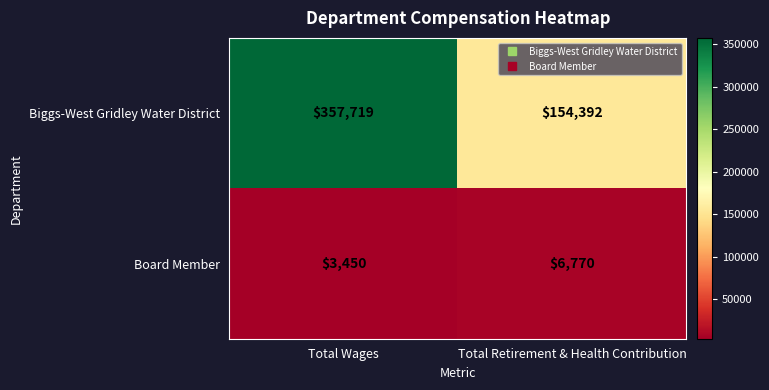

Which series has the largest total across all categories?

Biggs-West Gridley Water District